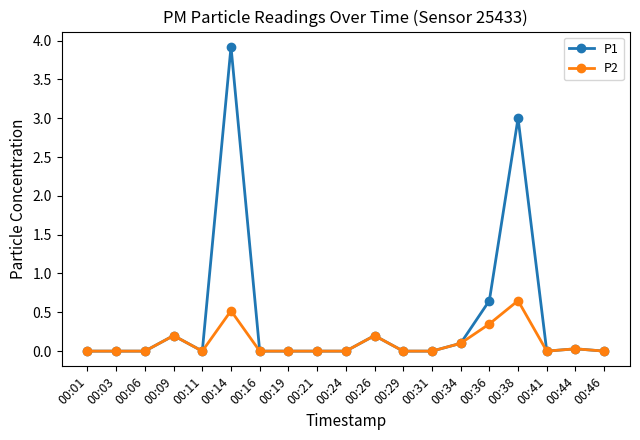

Count the number of data series in this chart.

2